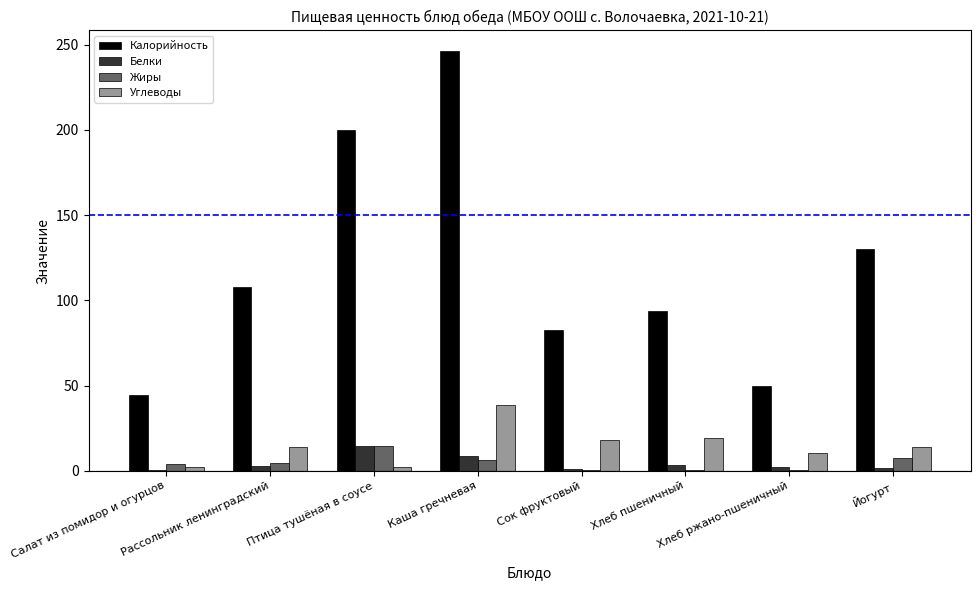

Does the chart contain stacked bars?

No